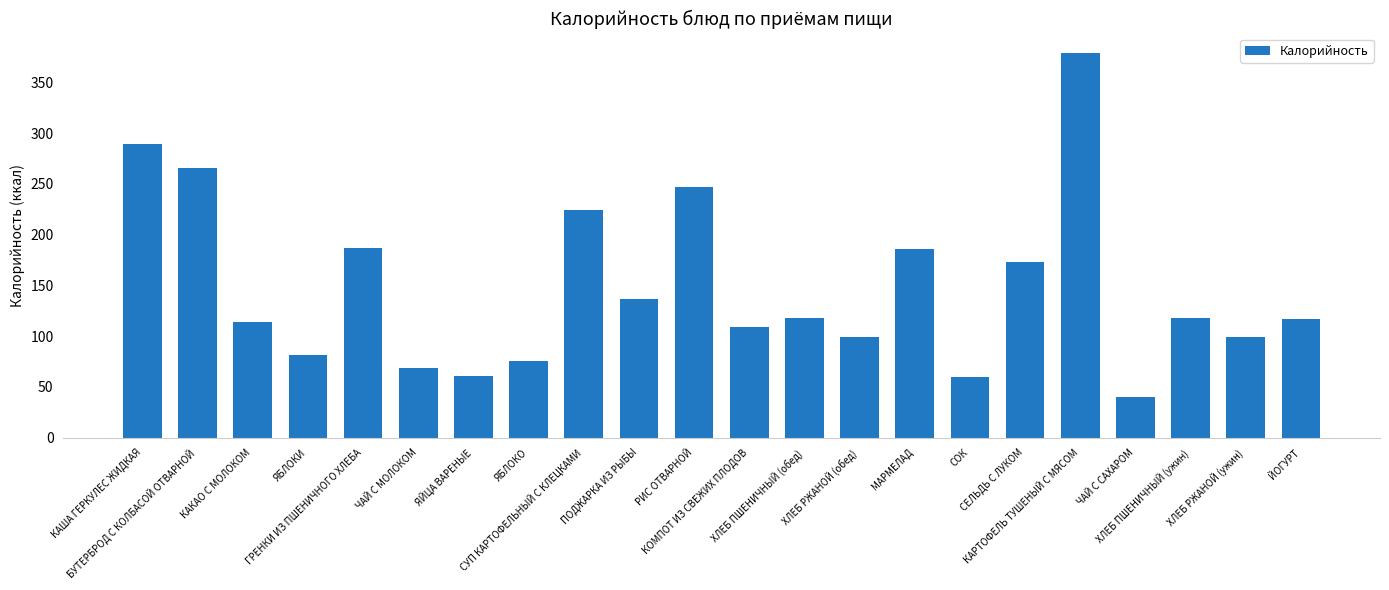

Which has a higher value, СОК or КАША ГЕРКУЛЕС ЖИДКАЯ?

КАША ГЕРКУЛЕС ЖИДКАЯ